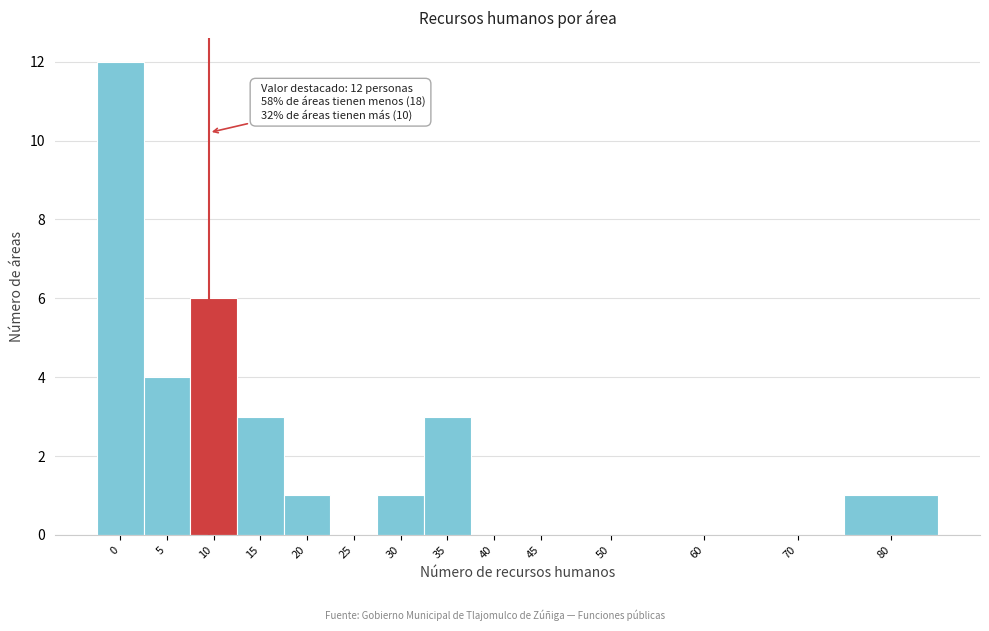

Reading left to right, transcribe all the data shown in this chart.

0=12	5=4	10=6	15=3	20=1	25=0	30=1	35=3	40=0	45=0	50=0	60=0	70=0	80=1